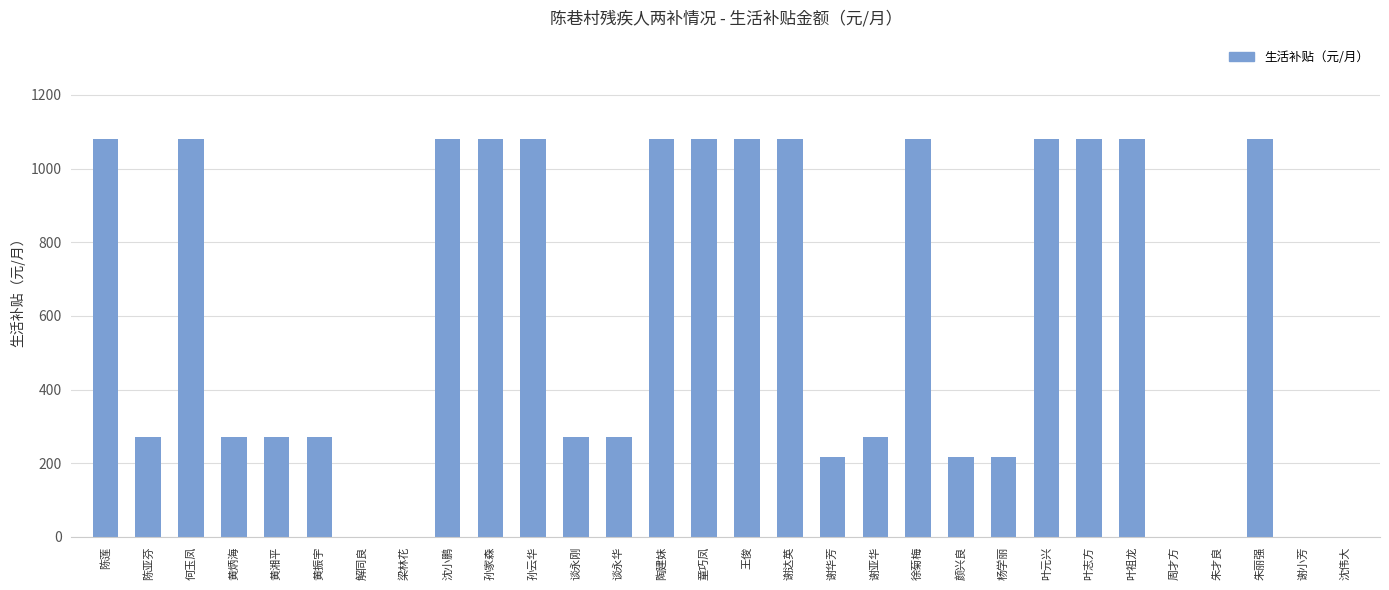

What is the greatest value displayed?

1080